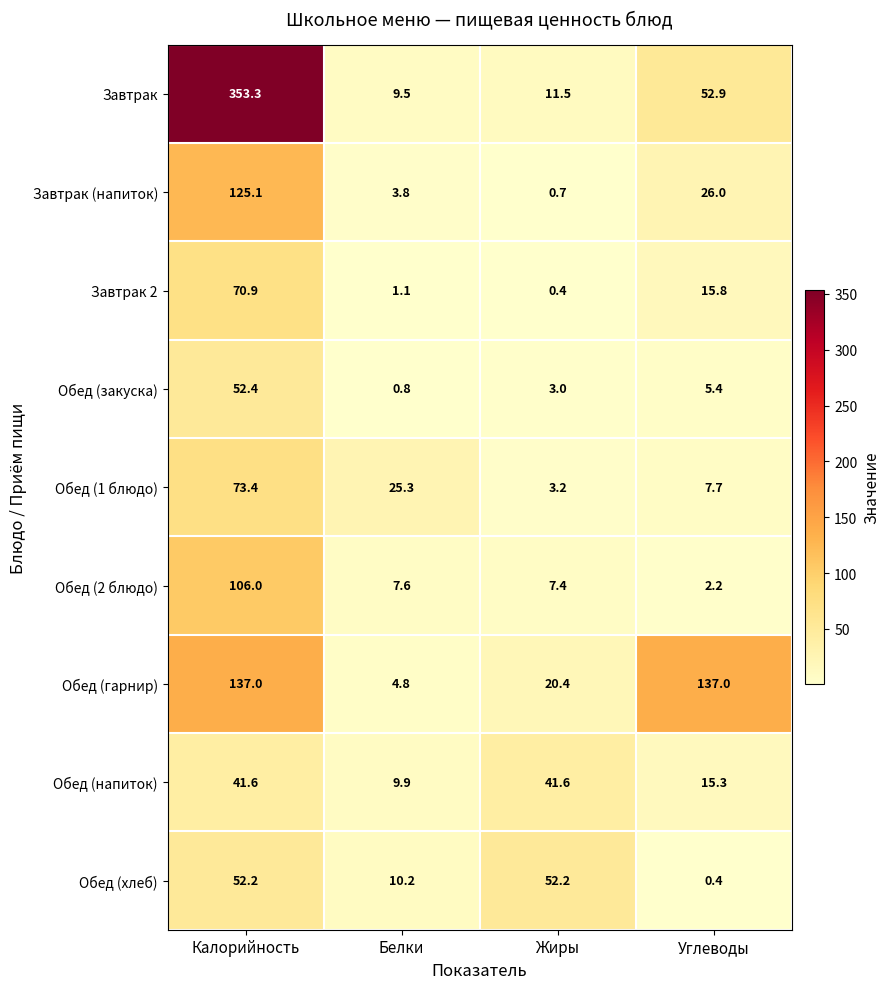

The value of Завтрак at Калорийность is 553.6. True or false?

False